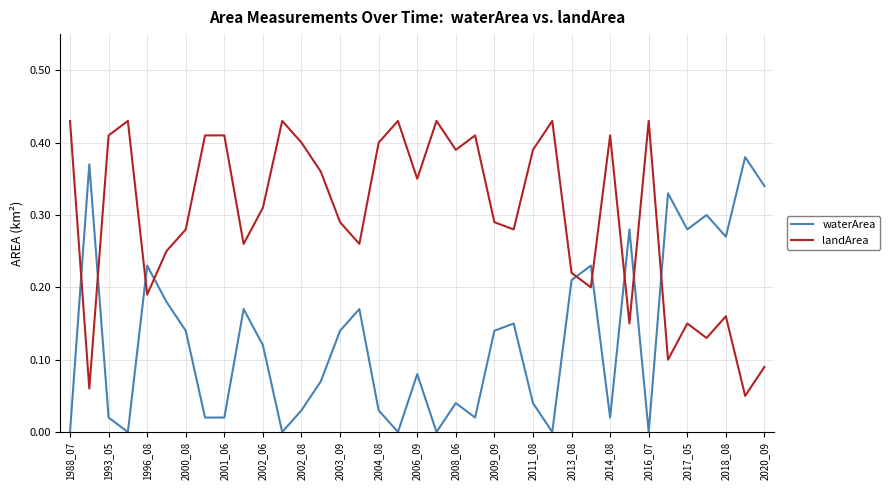

Which series has the largest total across all categories?

landArea